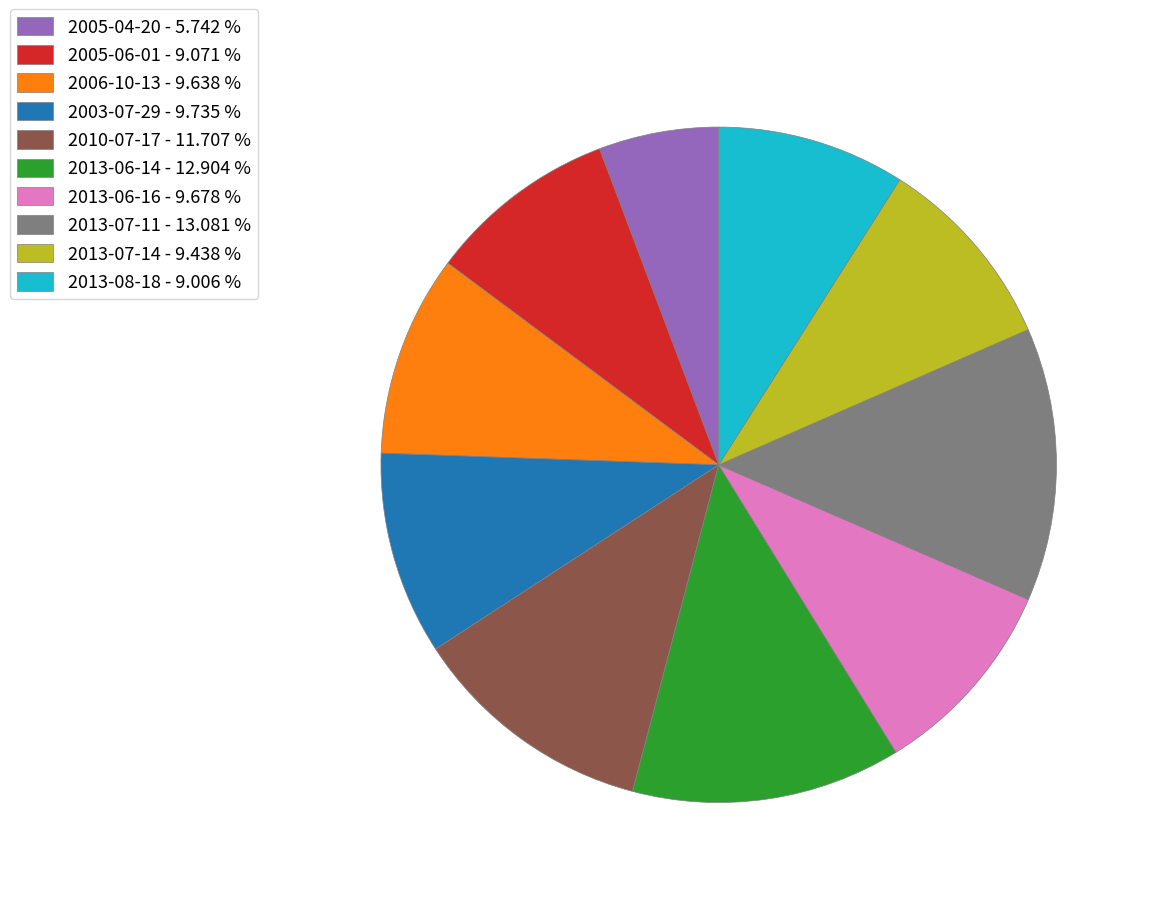

Is there a majority slice in this chart?

No